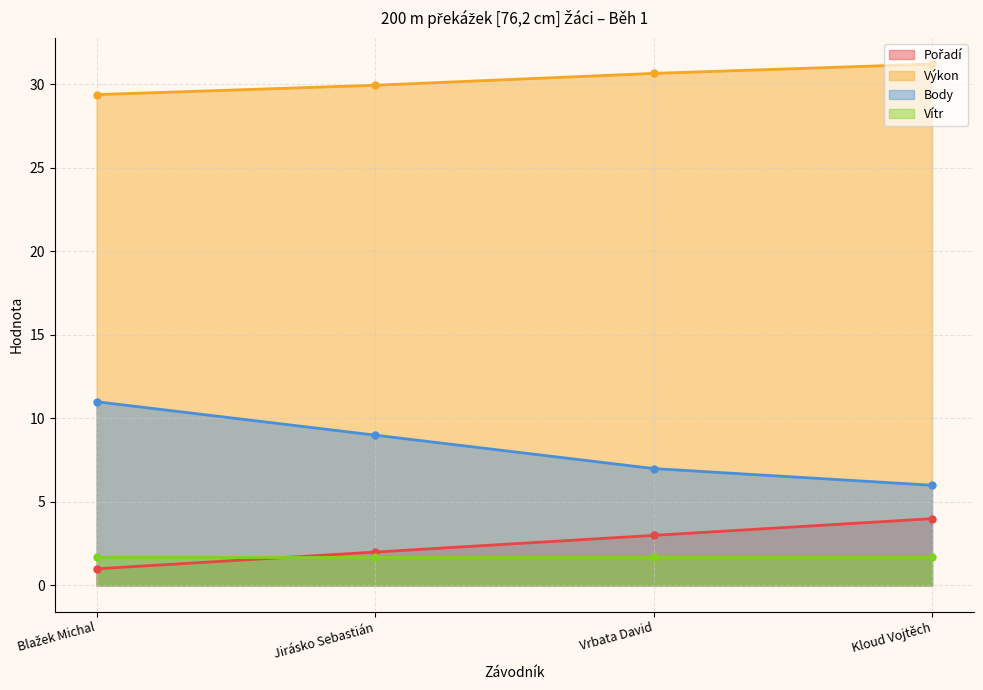

Where does the Pořadí series first go above 3?

Kloud Vojtěch